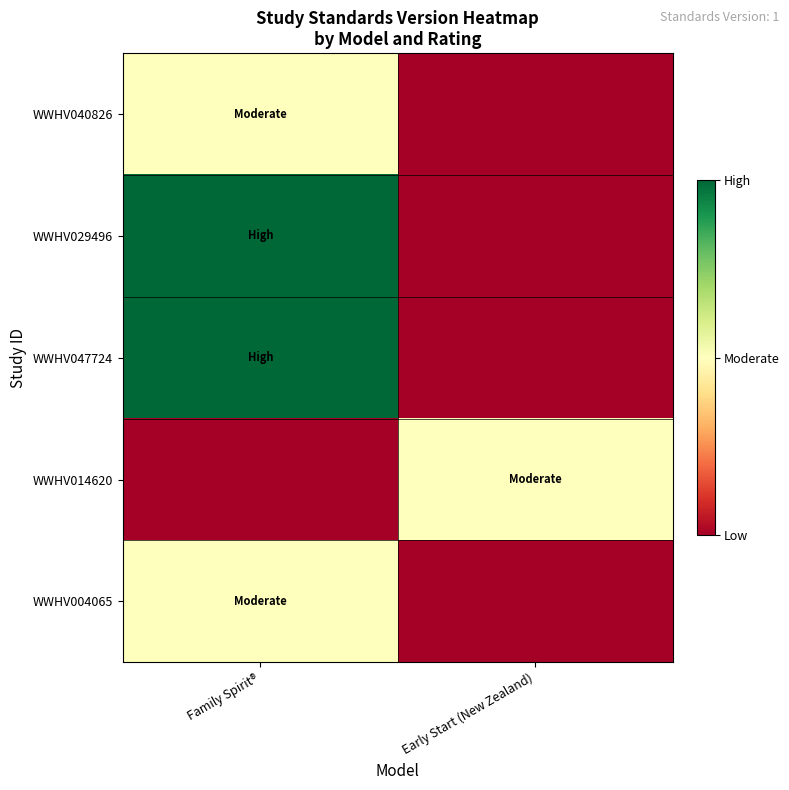

Which series changed the most between Family Spirit® and Early Start (New Zealand)?

WWHV029496